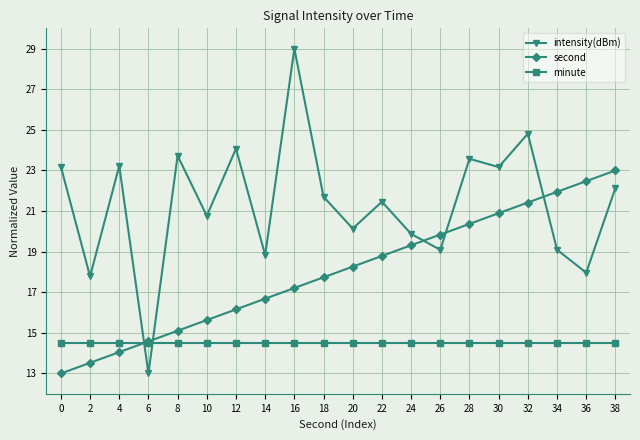

What is the spread (max minus min) of values at 6?

1.6